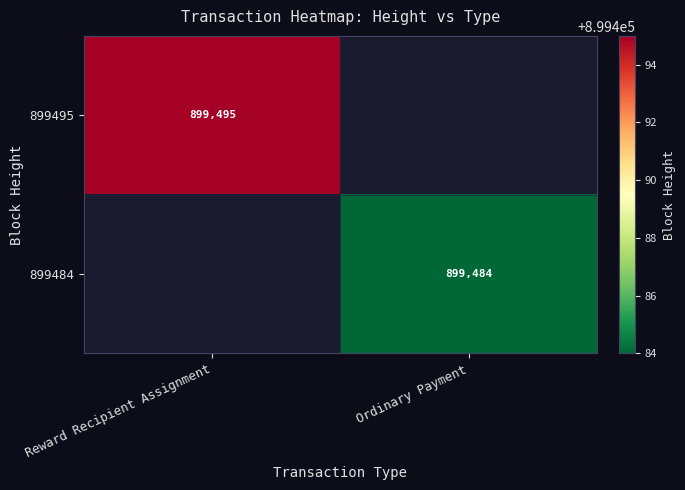

The 899495 series shows 307669 at Reward Recipient Assignment. True or false?

False